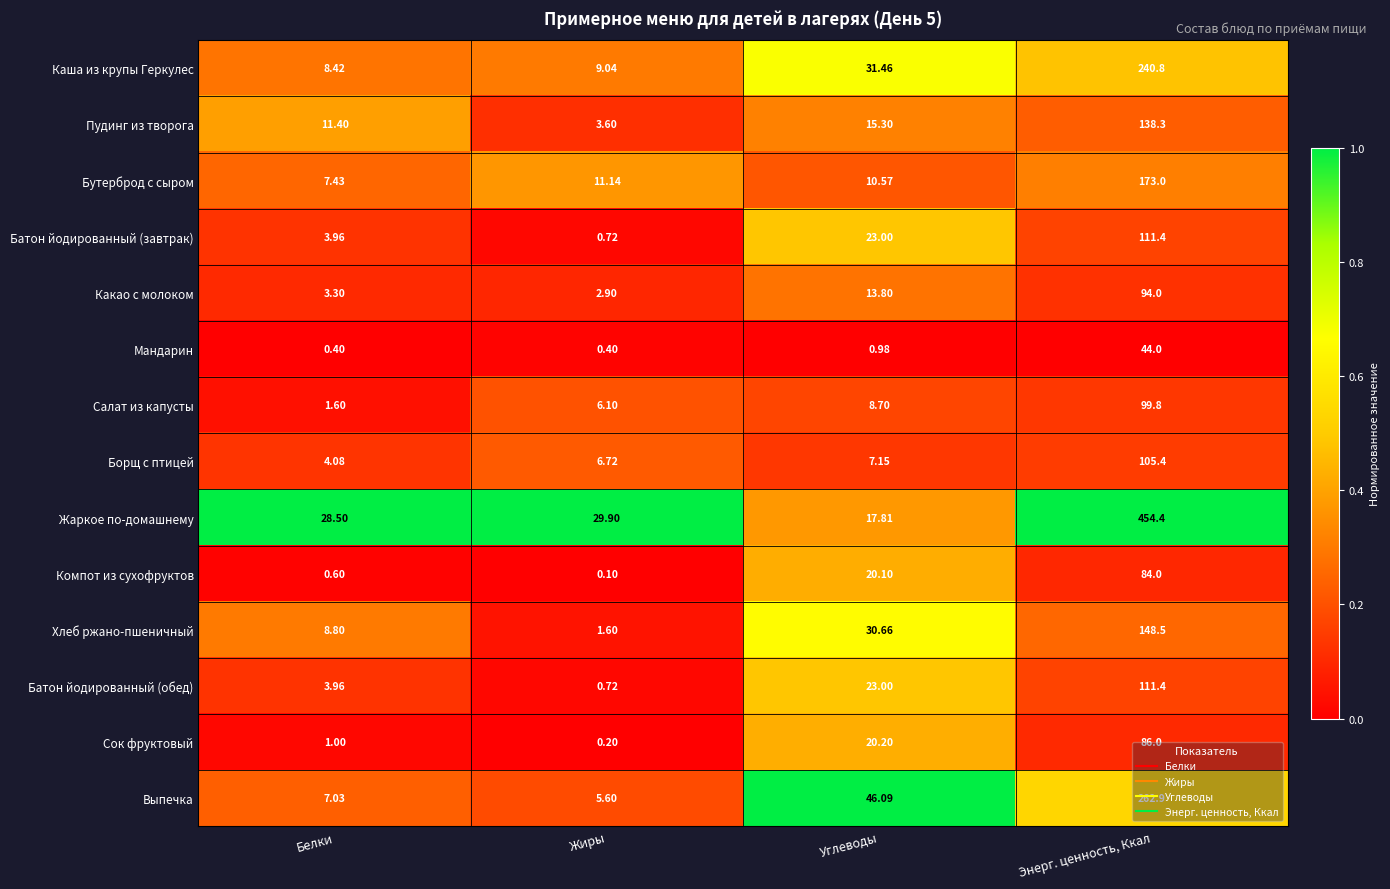

Which series has the widest spread of values?

Жаркое по-домашнему